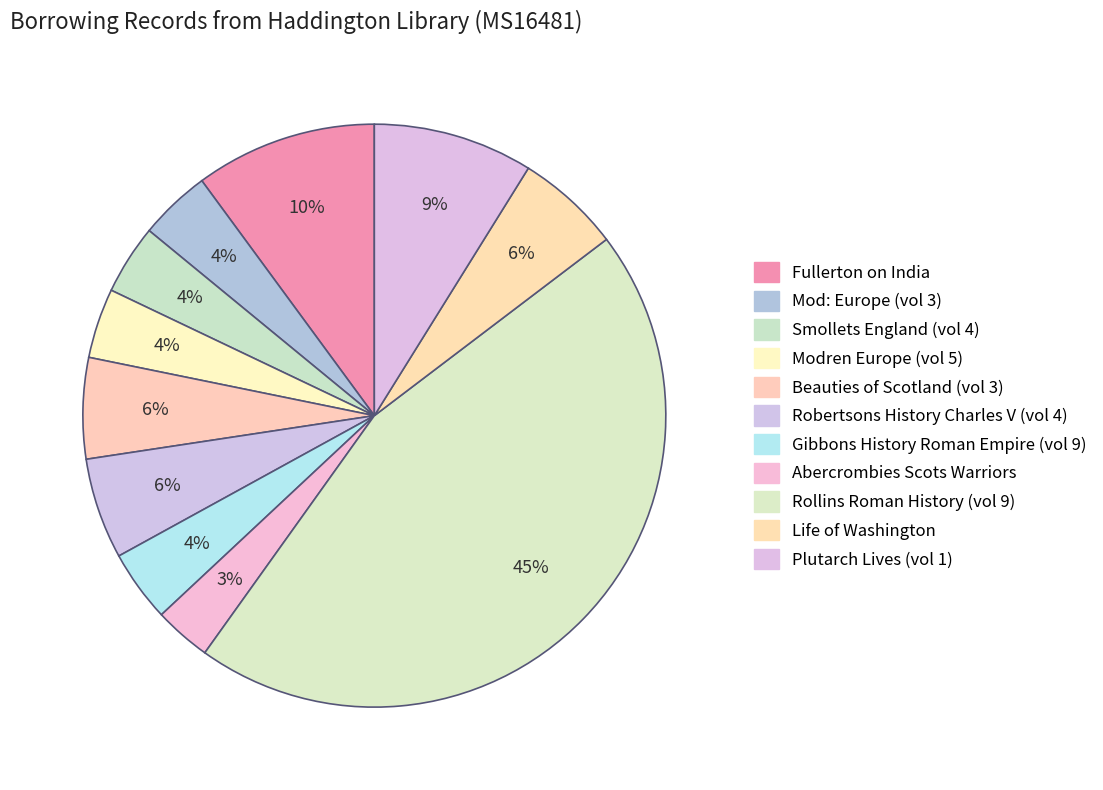

Is Beauties of Scotland (vol 3) the majority of the pie?

No